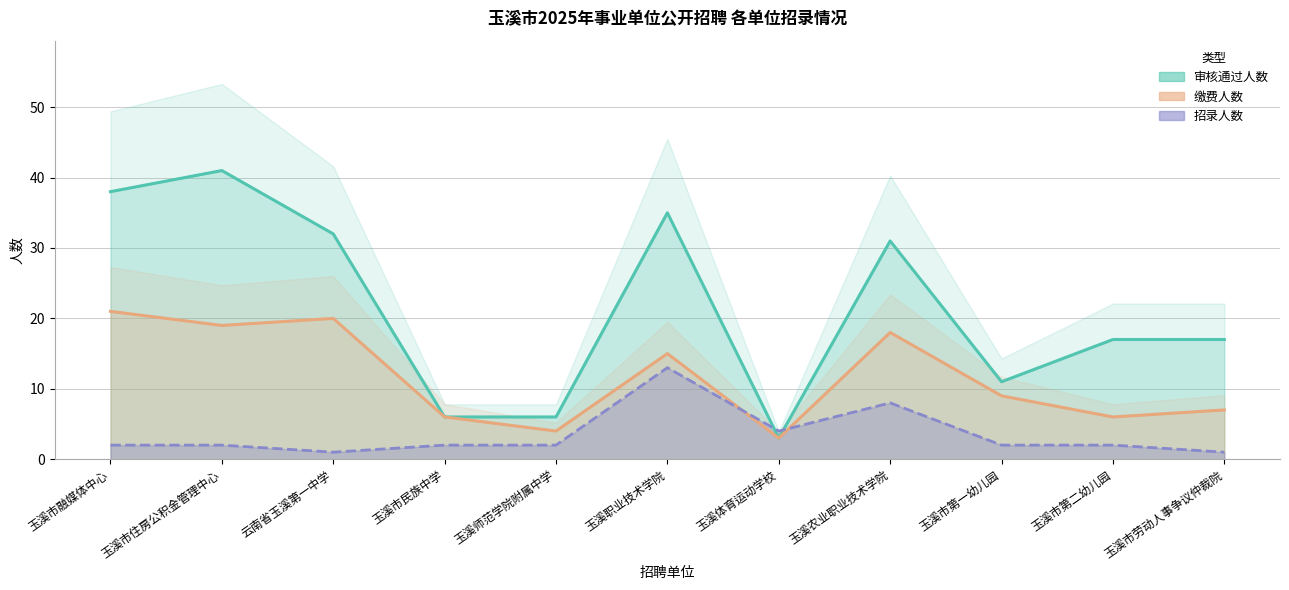

At how many categories does at least one series exceed 20?

5